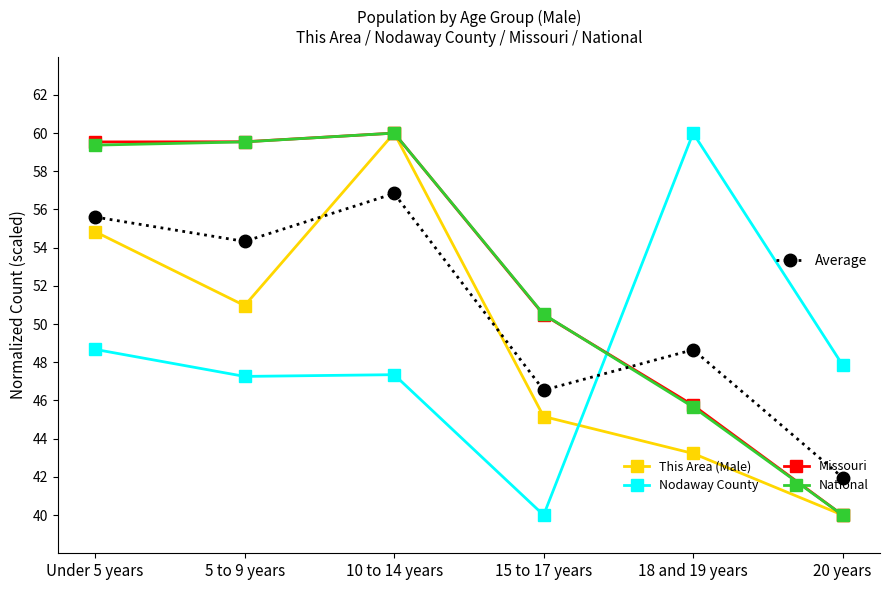

What is the difference between the highest and lowest values at 10 to 14 years?

12.6